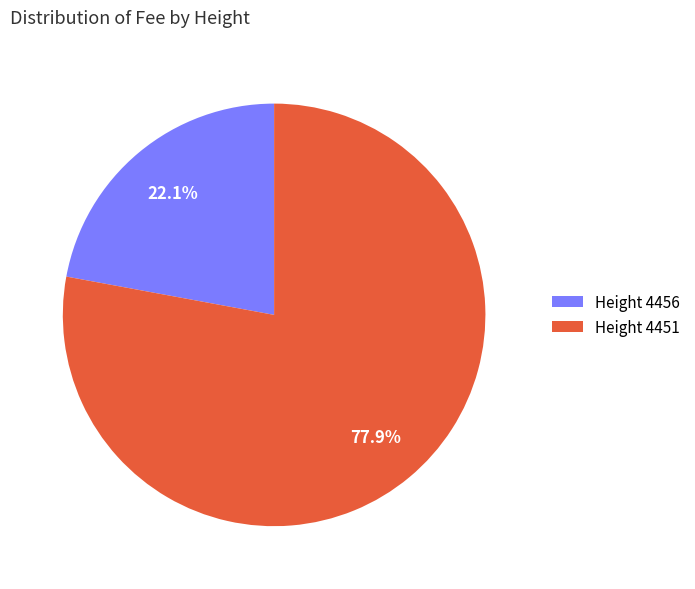

What is the total percentage of Height 4456 and Height 4451?

100.0%